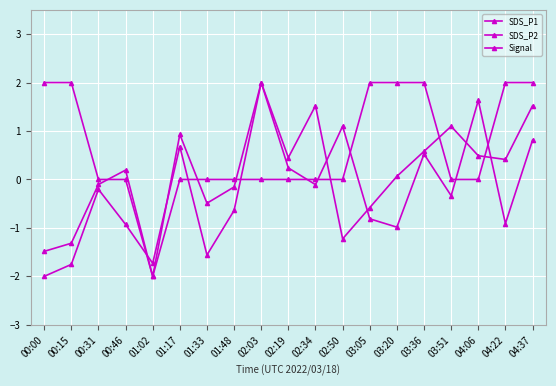

How many data points in SDS_P2 are above 0?

11